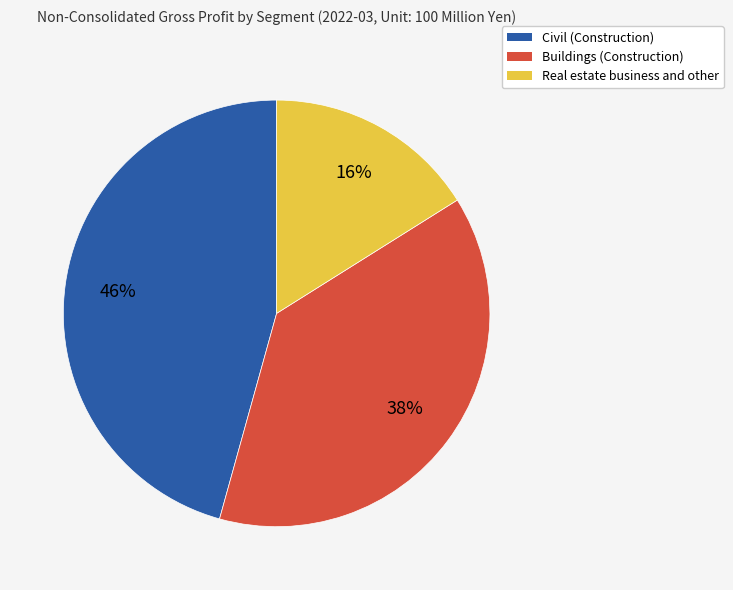

What is the largest slice in the pie chart?

Civil (Construction)